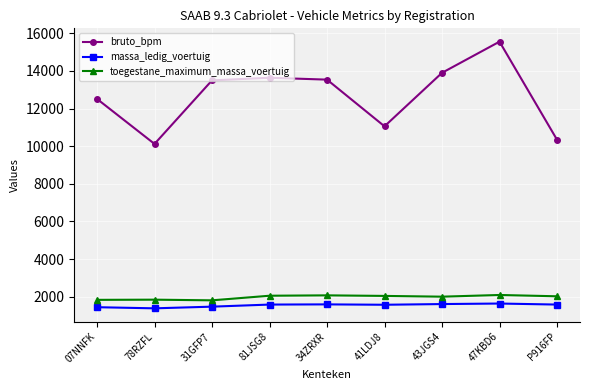

Is it true that toegestane_maximum_massa_voertuig equals 1840 at 78RZFL?

True